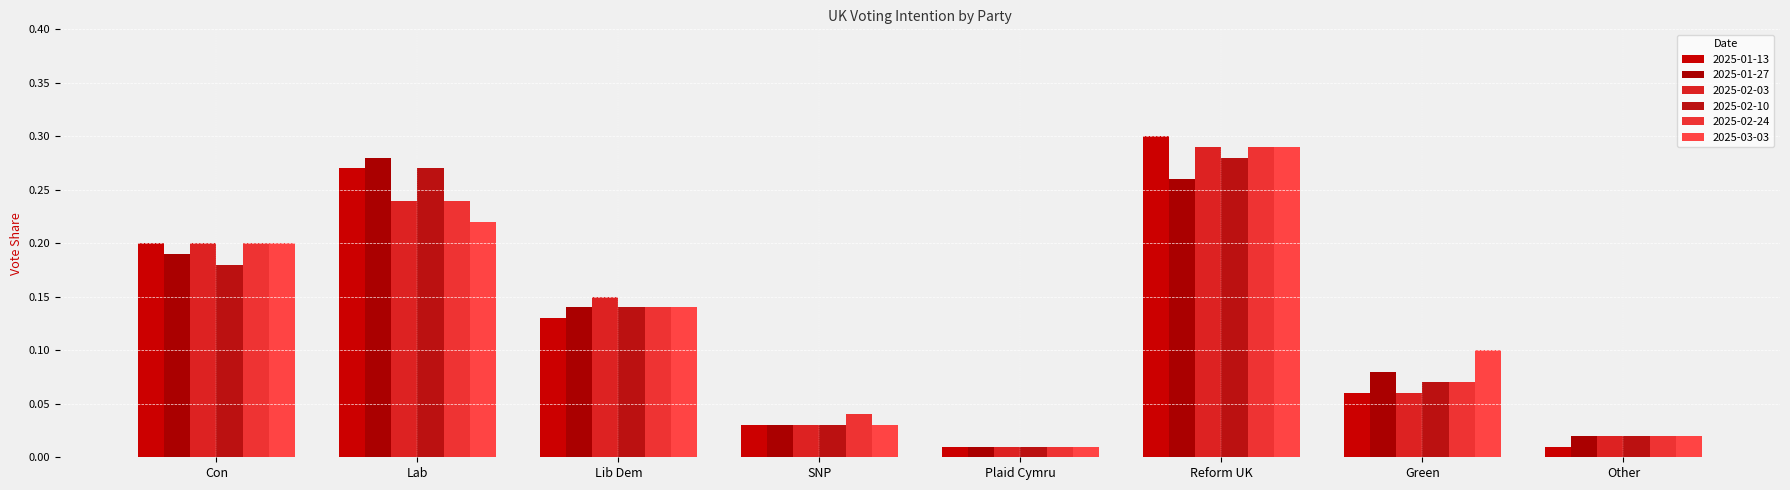

Which series has the largest range (max minus min)?

2025-01-13